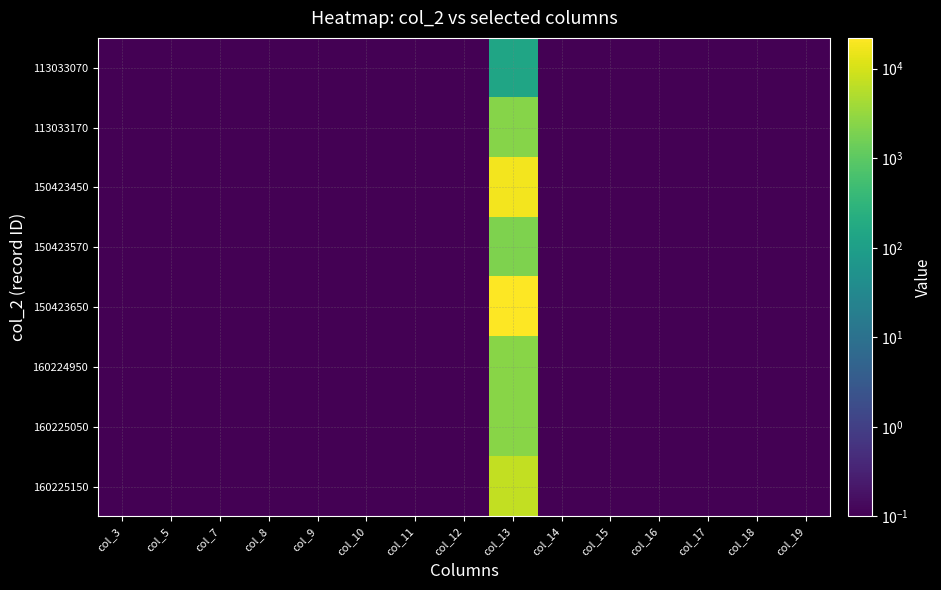

Which series has the largest total across all categories?

150423650